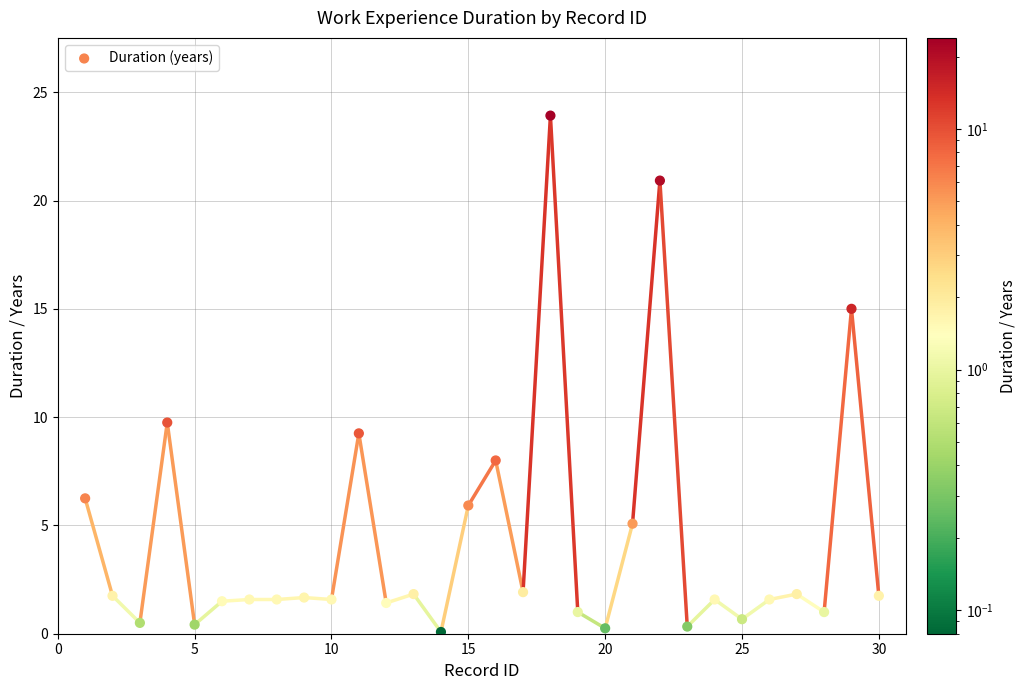

What is the range of X values (max minus min)?

29.0